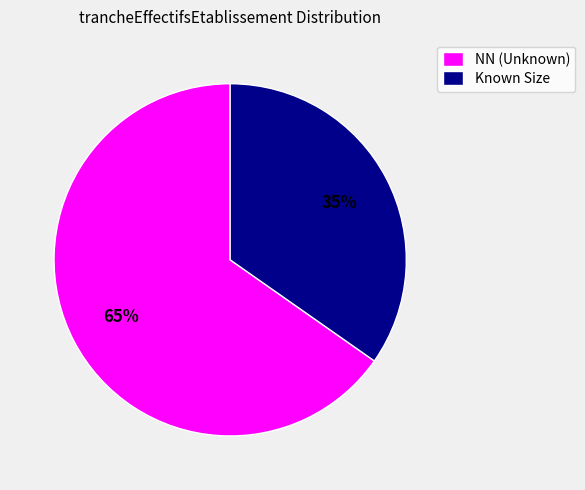

Which slice is the smallest?

Known Size